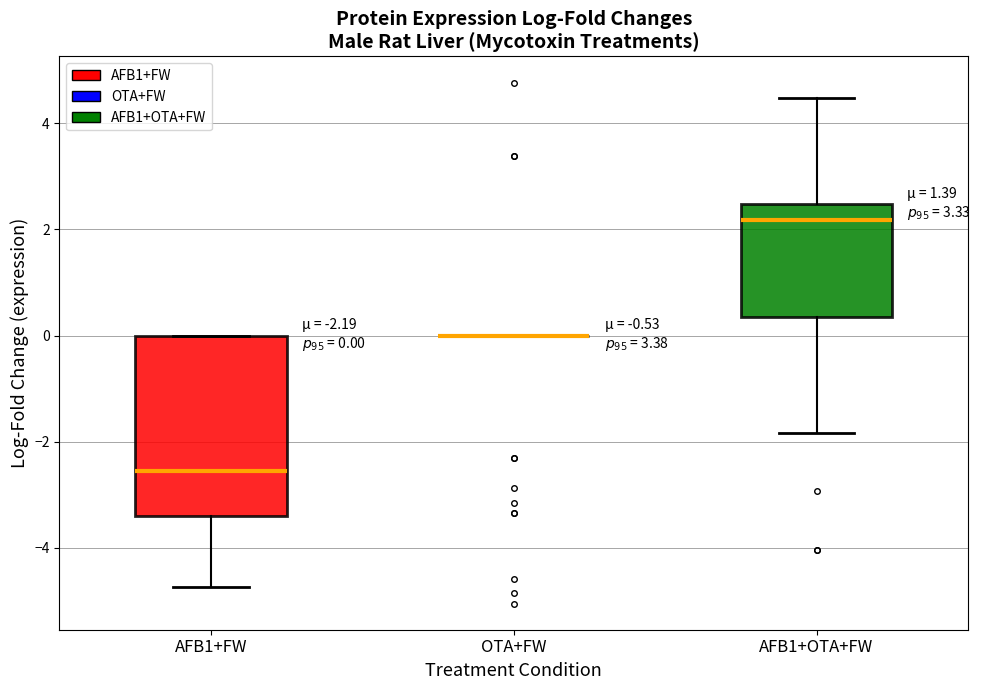

Which box is the tallest, from its lower edge to its upper edge?

AFB1+FW